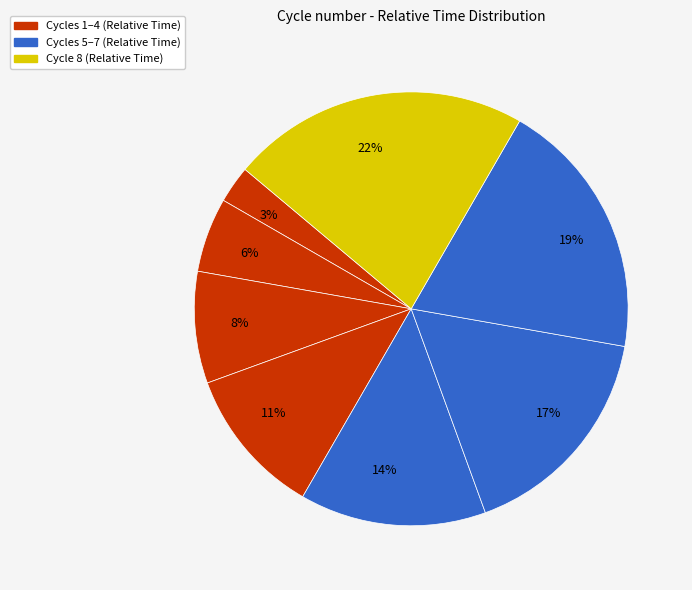

Does 14% account for over 50% of the chart?

No